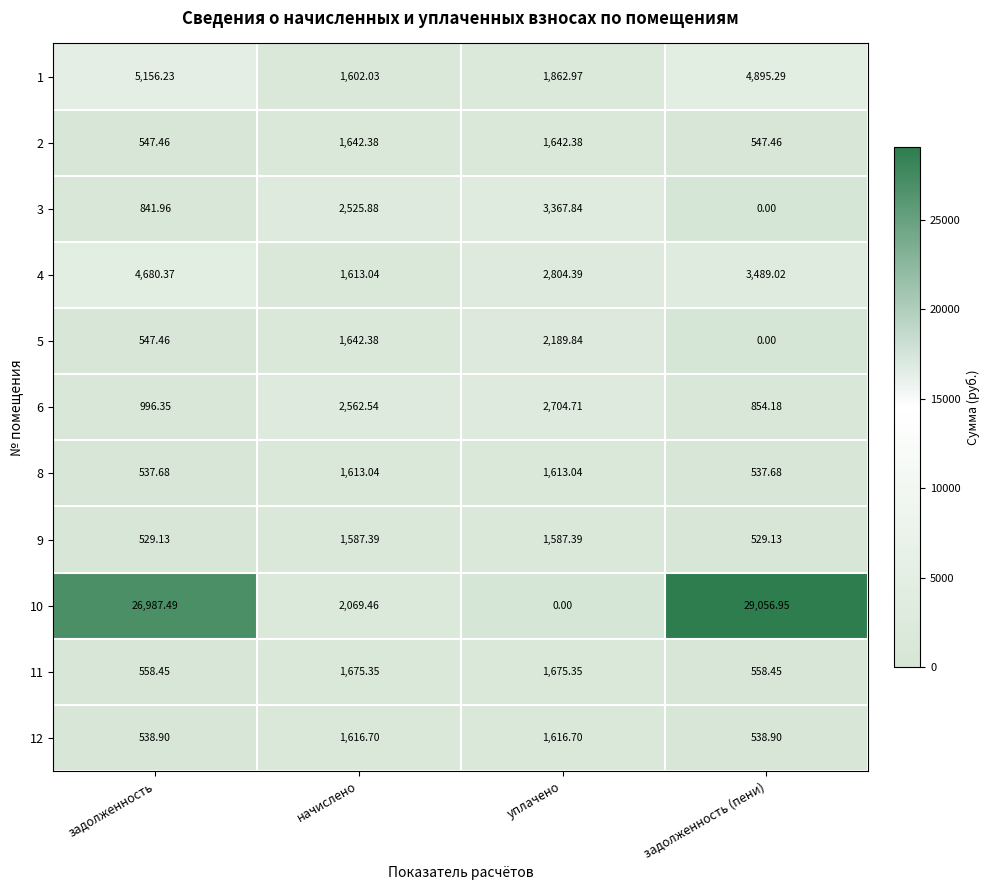

Which series has the largest range (max minus min)?

10